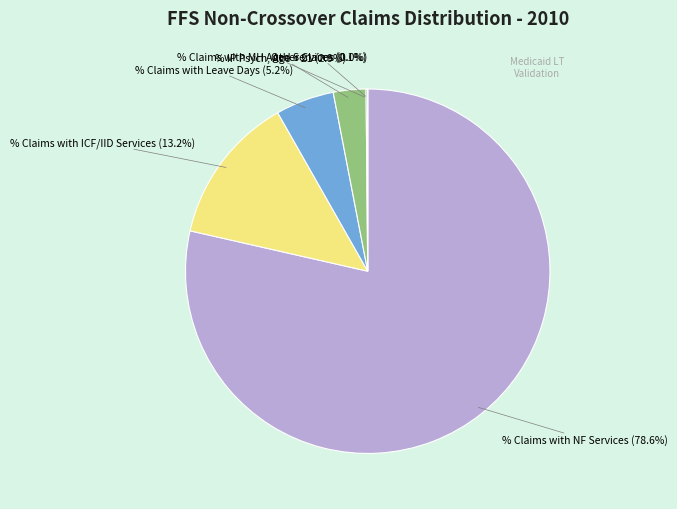

The % IP Psych, Age < 21 slice represents 3% of the pie. True or false?

True